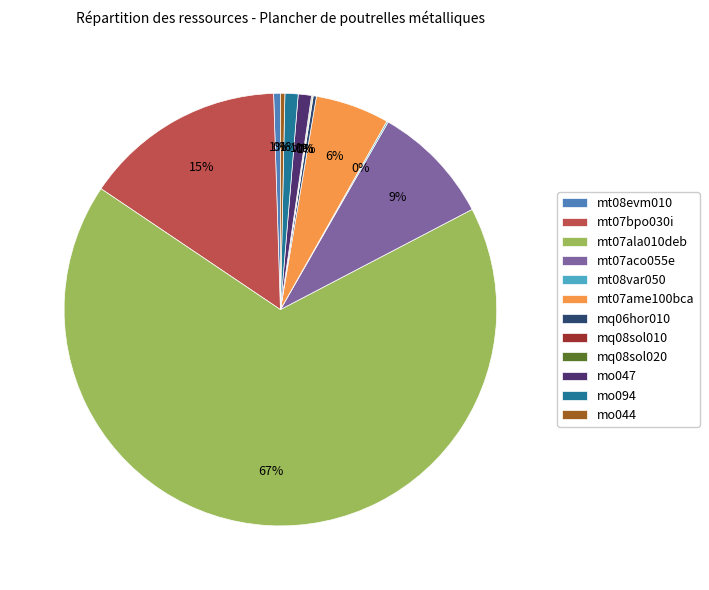

Which slice is the largest?

mt07ala010deb